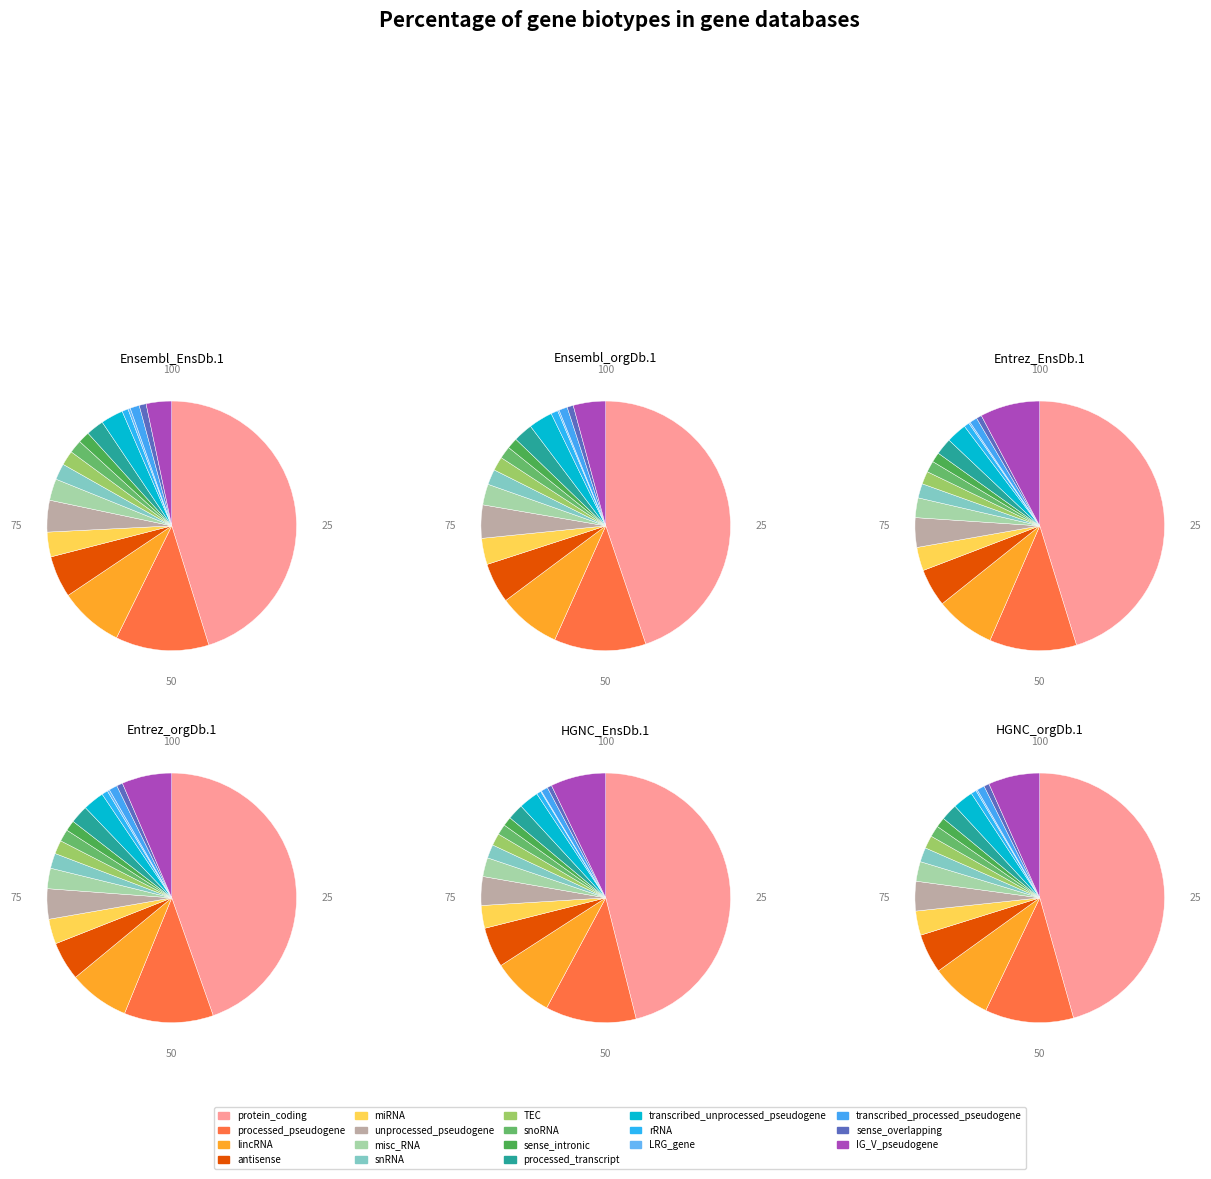

How many segments does this pie chart have?

18